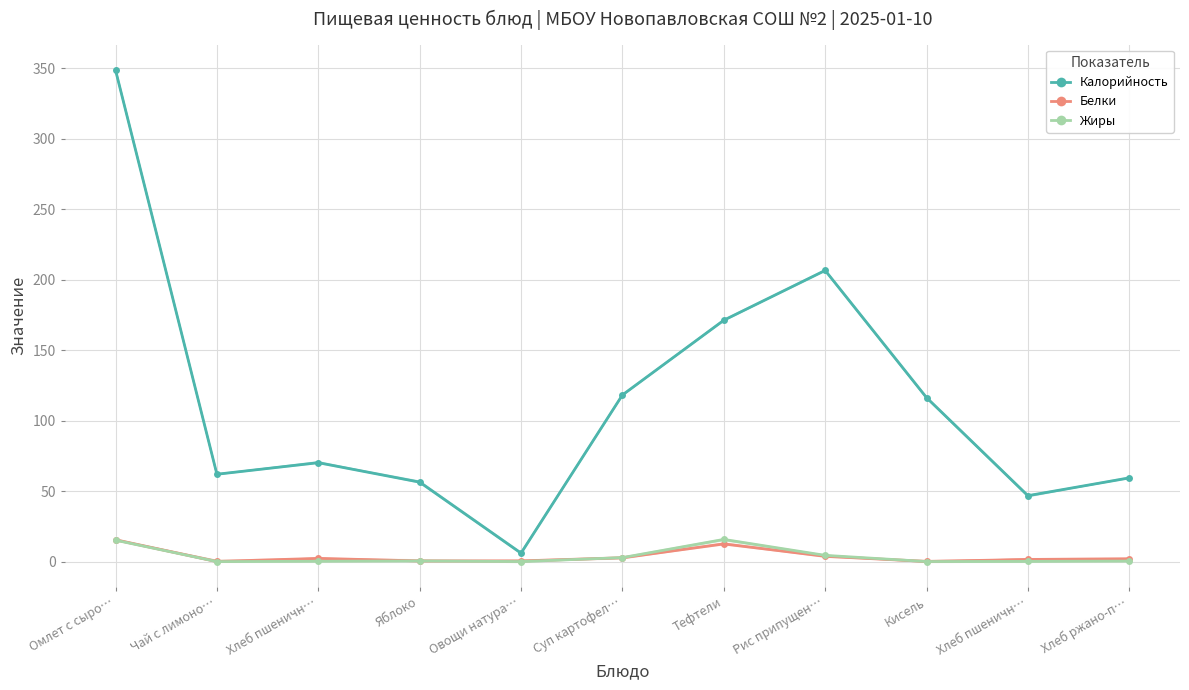

Is the value of Белки at Рис припущен… greater than the value of Калорийность at Кисель?

No